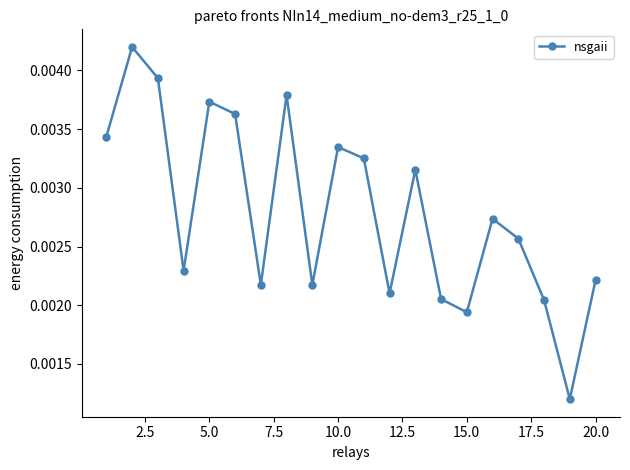

How many values are between 0 and 1?

20